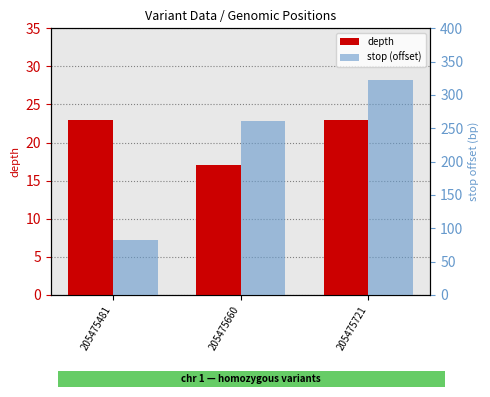

What is the value of the stop (offset) bar at the 2nd from the left?

261